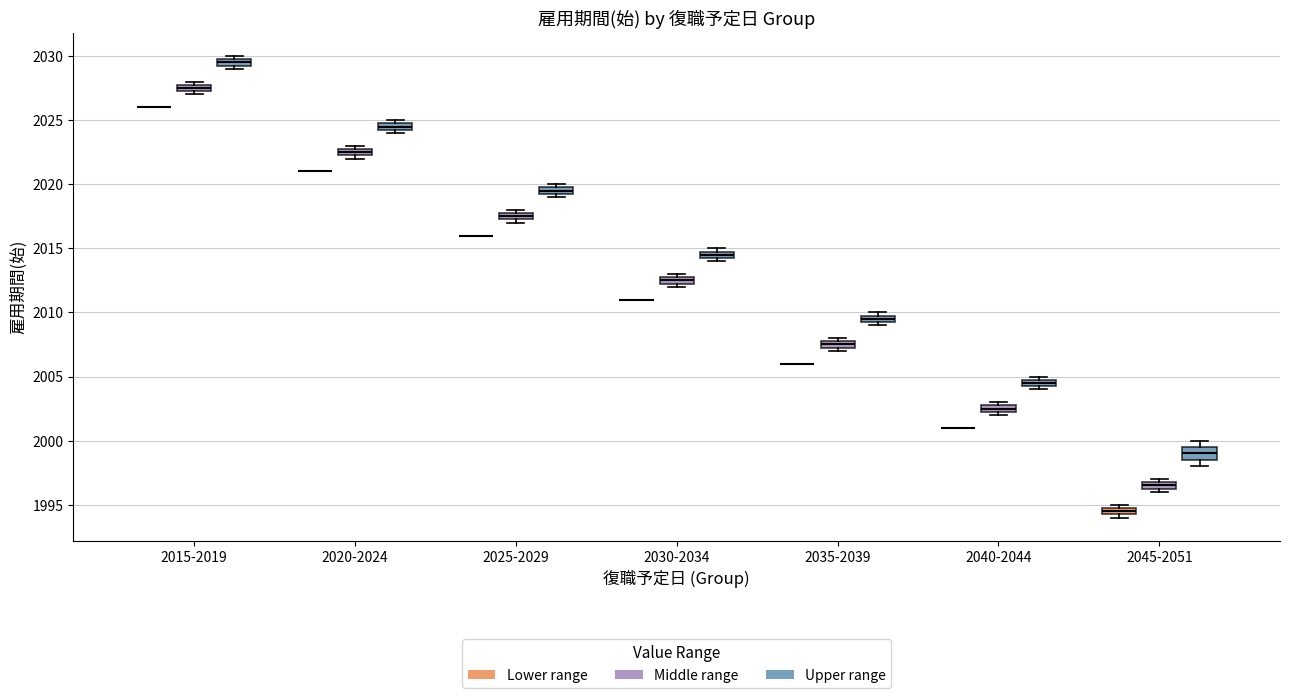

Where is the lower edge of the box for 2045-2051 (Middle range) on the y-axis? The values are not printed on the chart, so give them approximately, as read against the axis.

1996.5